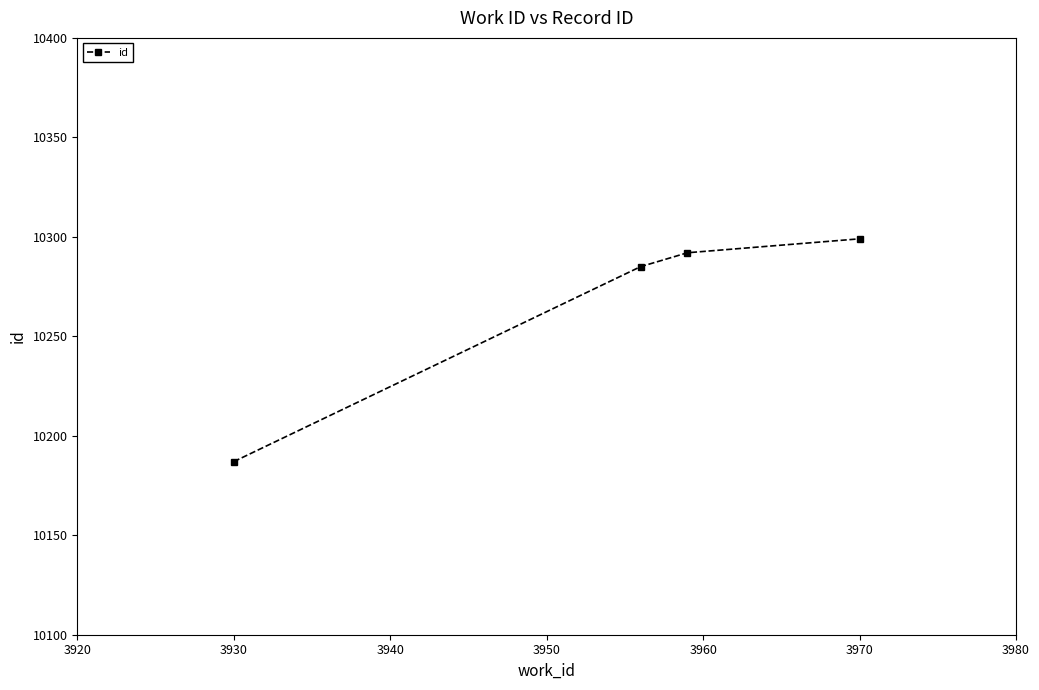

How many values are below 10292?

2